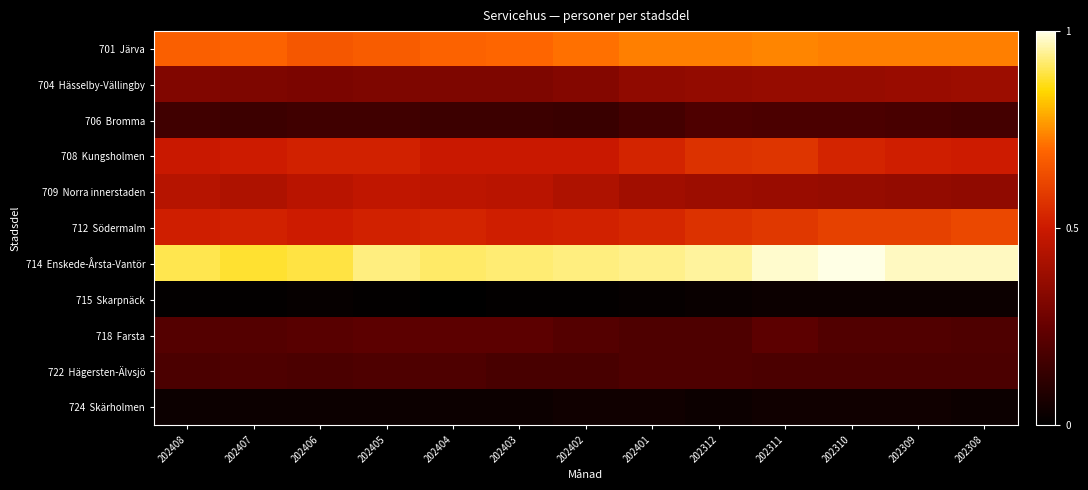

At which category does the chart reach its peak across all series?

202310